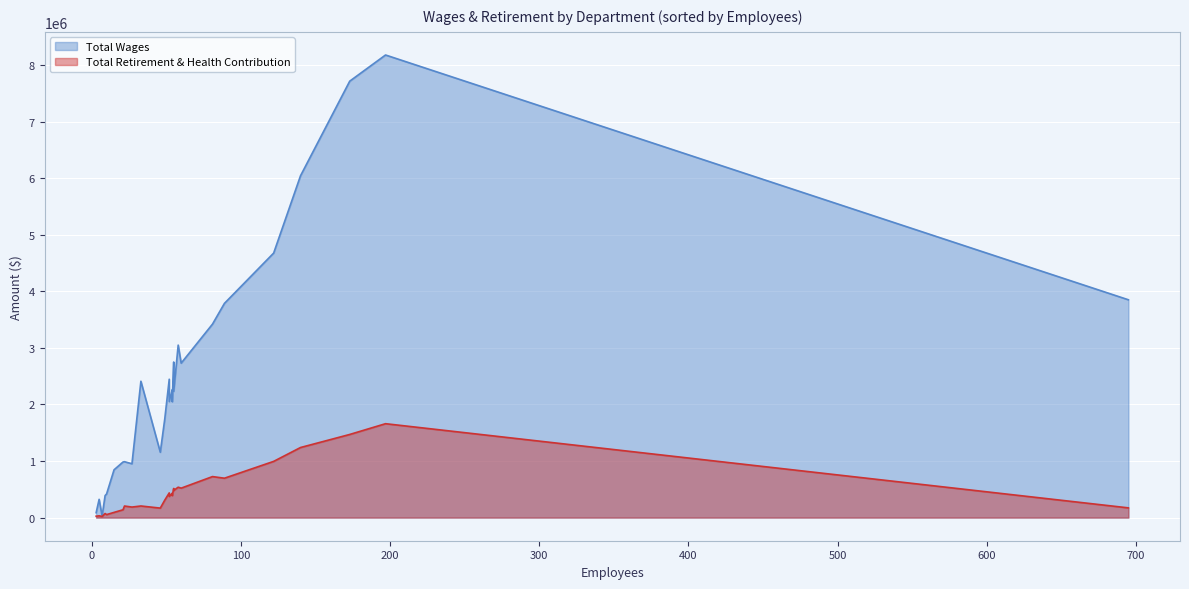

True or false: Total Wages and Total Retirement & Health Contribution intersect in this chart.

False